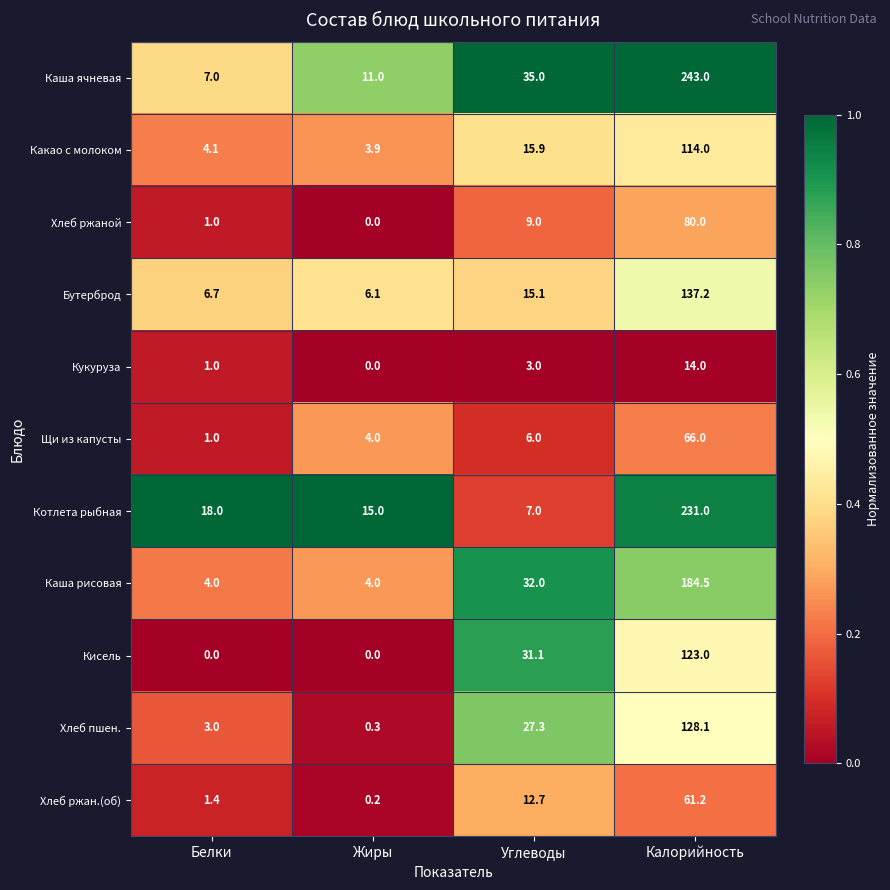

Rank the series by their maximum value, from highest to lowest.

Каша ячневая, Котлета рыбная, Каша рисовая, Бутерброд, Хлеб пшен., Кисель, Какао с молоком, Хлеб ржаной, Щи из капусты, Хлеб ржан.(об), Кукуруза